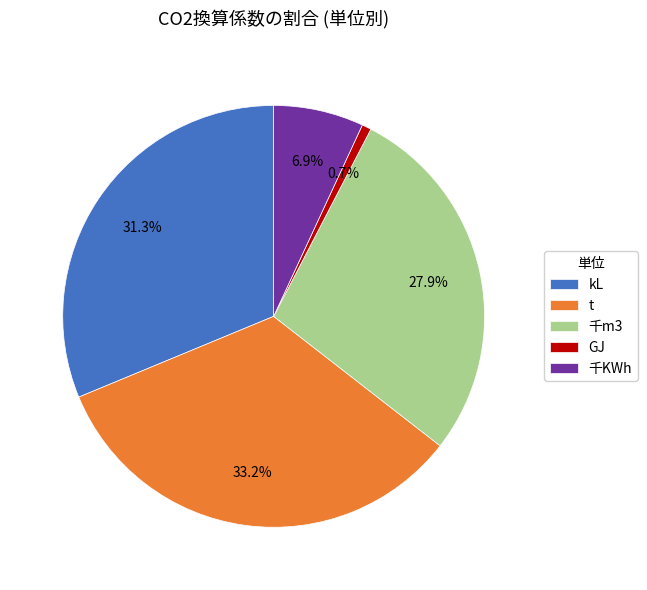

How many slices are in this pie chart?

5